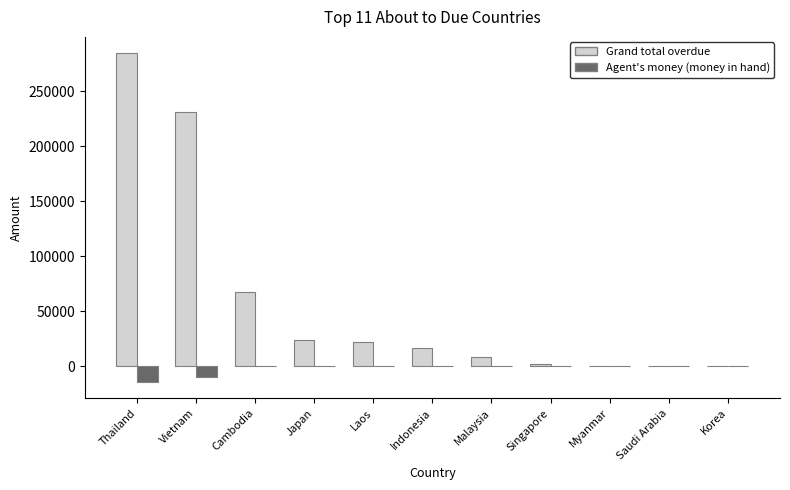

What is the maximum value shown in the chart?

284615.1